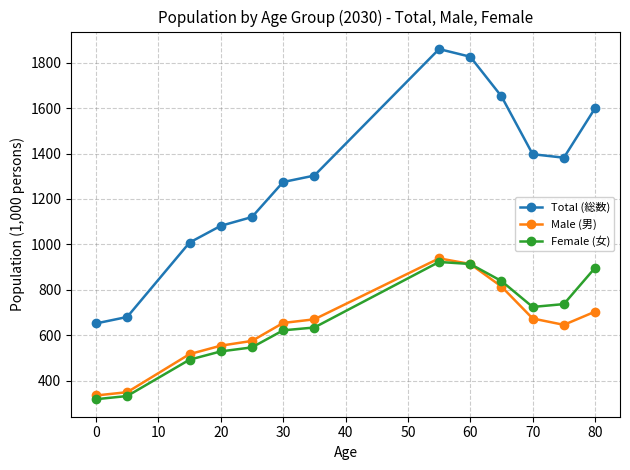

How many times do Male (男) and Female (女) cross each other?

1